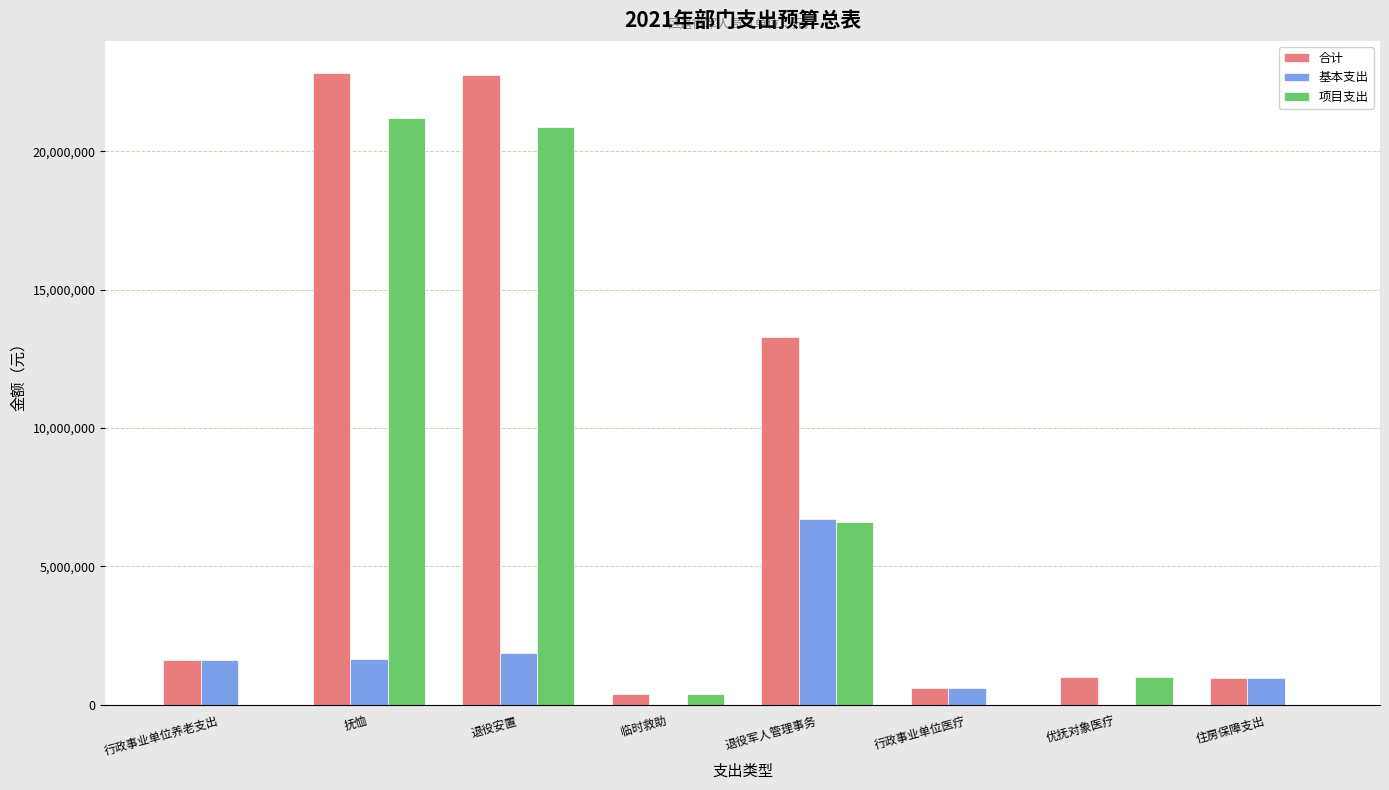

Which series has the largest range (max minus min)?

合计